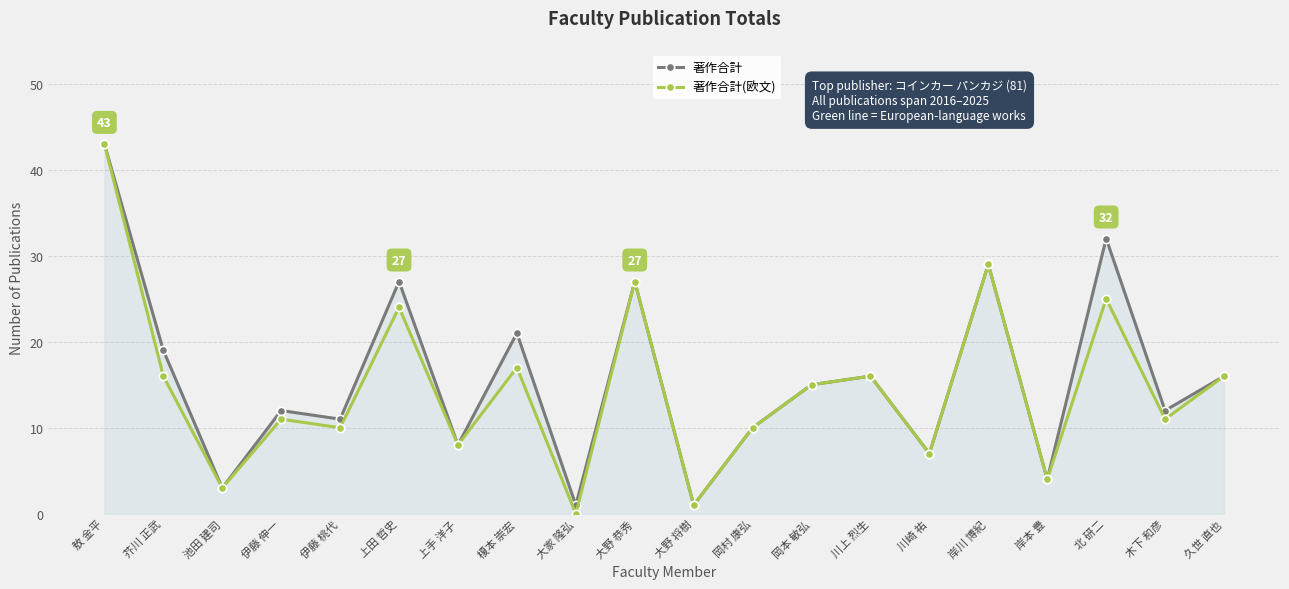

Which series has the largest range (max minus min)?

著作合計(欧文)